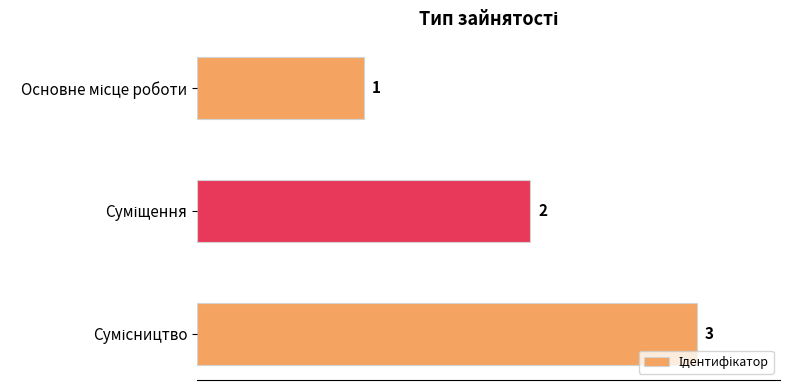

What is the value of the 3rd bar from the top?

3